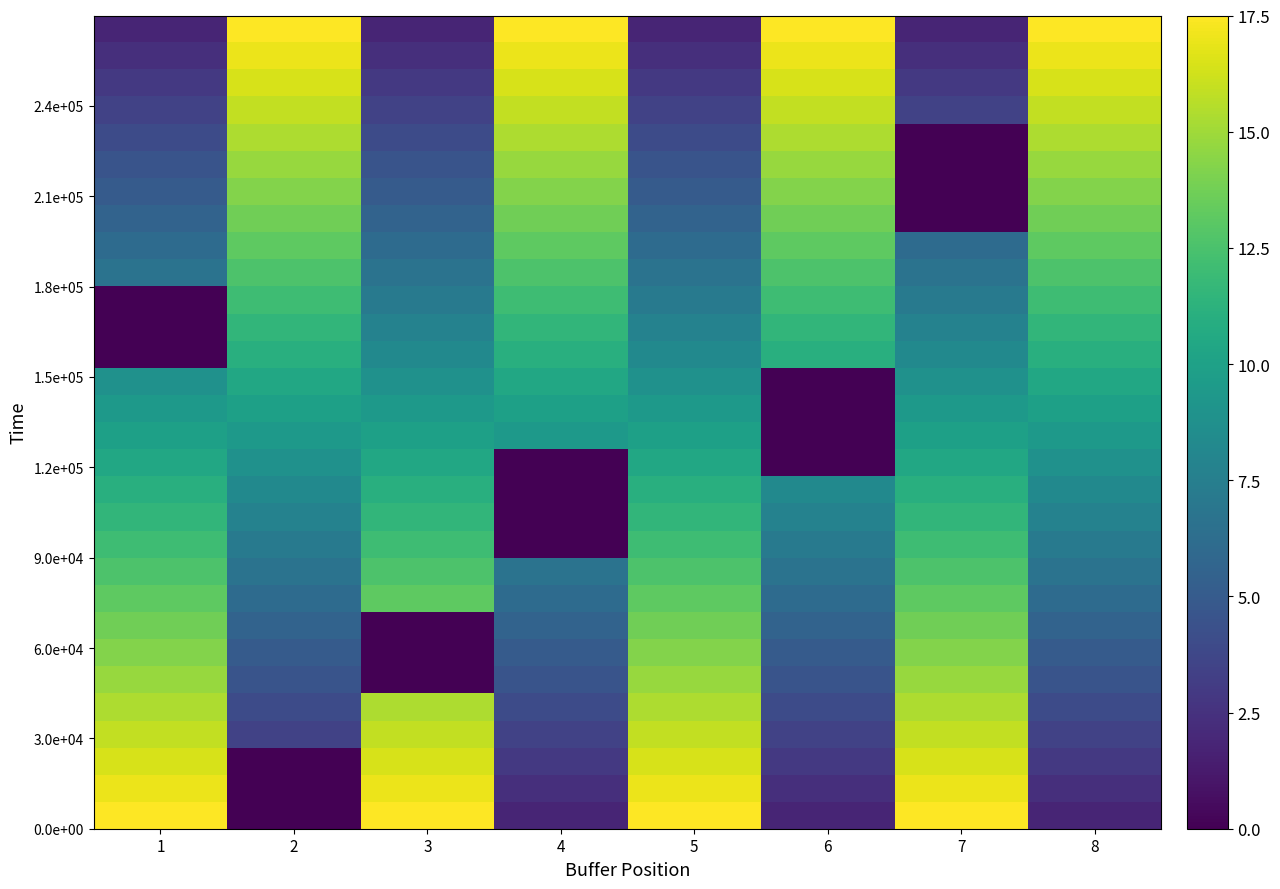

At which category does the chart reach its peak across all series?

1